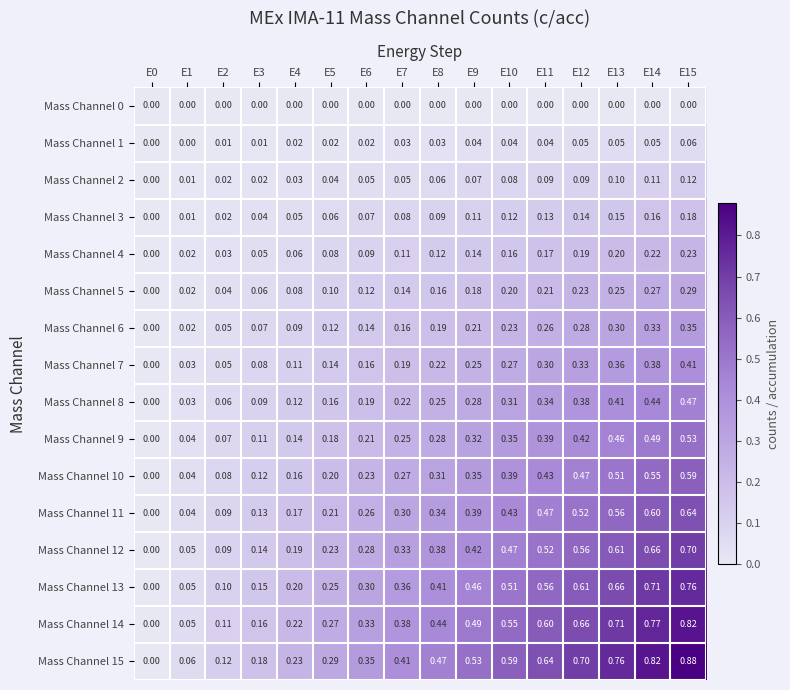

Is the value of Mass Channel 14 at E14 greater than the value of Mass Channel 9 at E3?

Yes